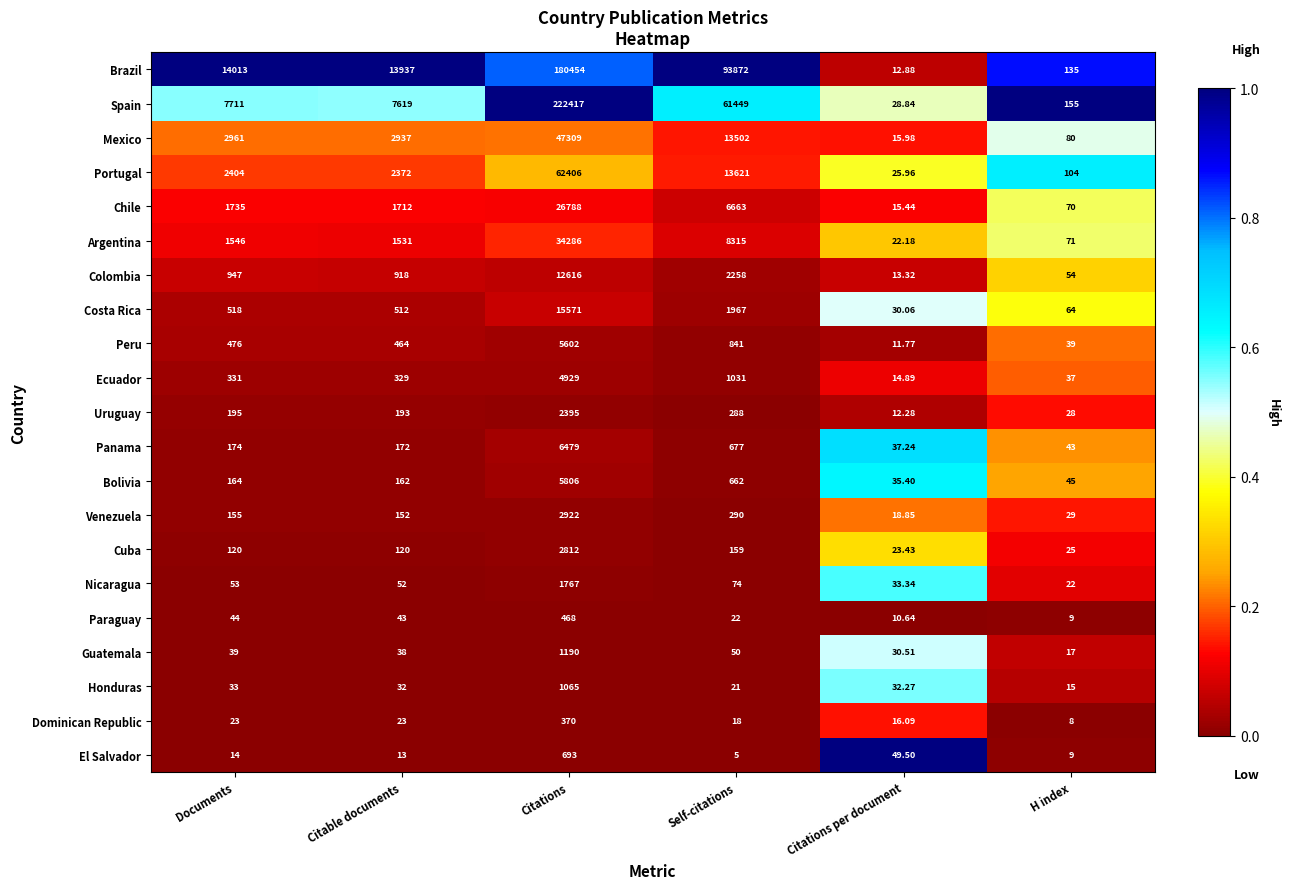

At which label does Honduras first exceed 32?

Documents